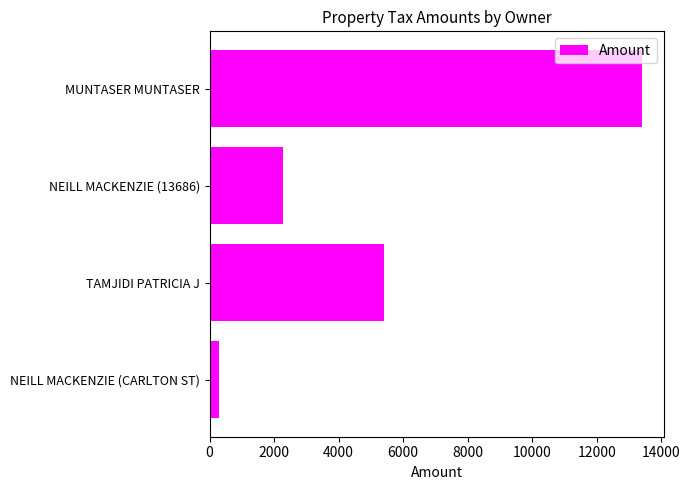

What is the difference between the maximum and second lowest values?

11148.1